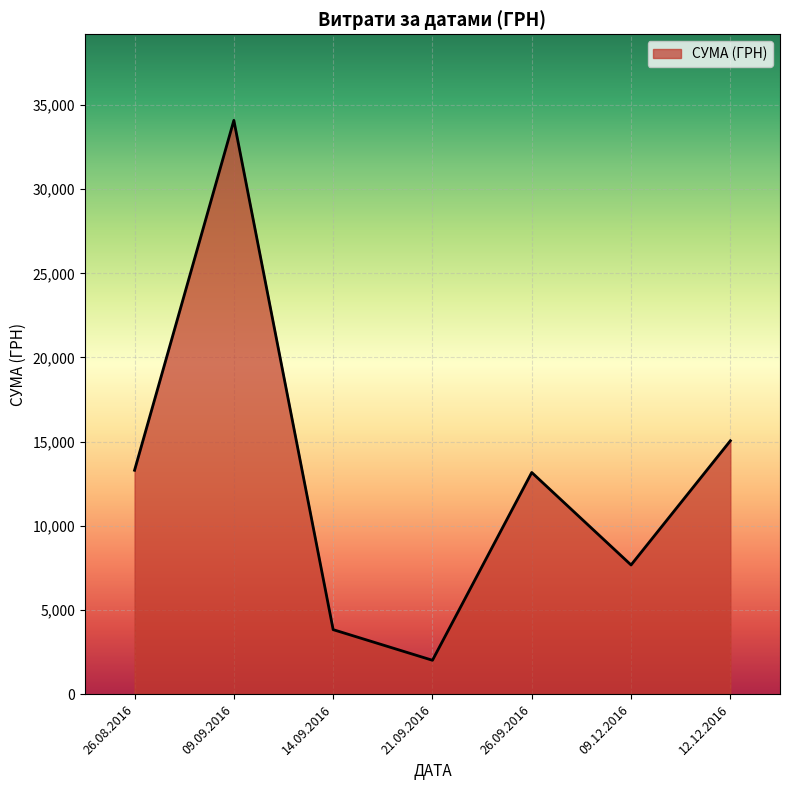

What is the difference between the second highest and minimum values?

13040.0